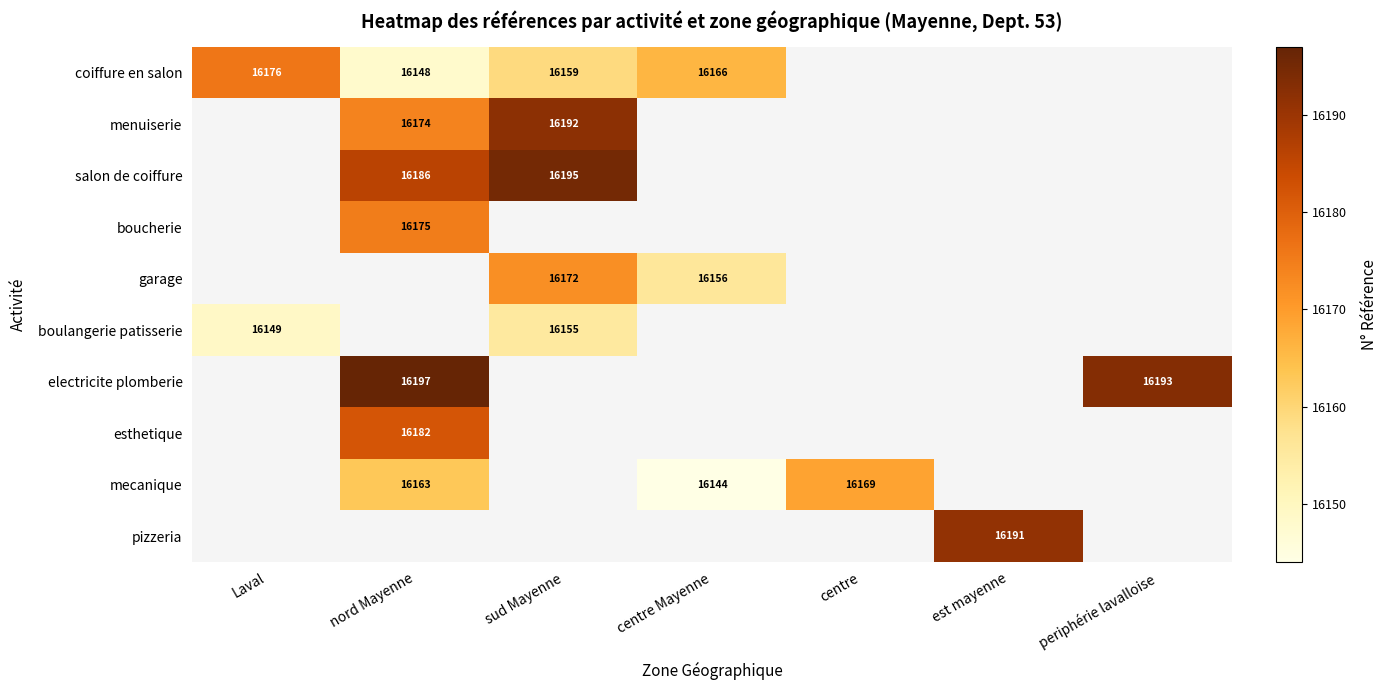

Which category has the highest value across all series?

nord Mayenne